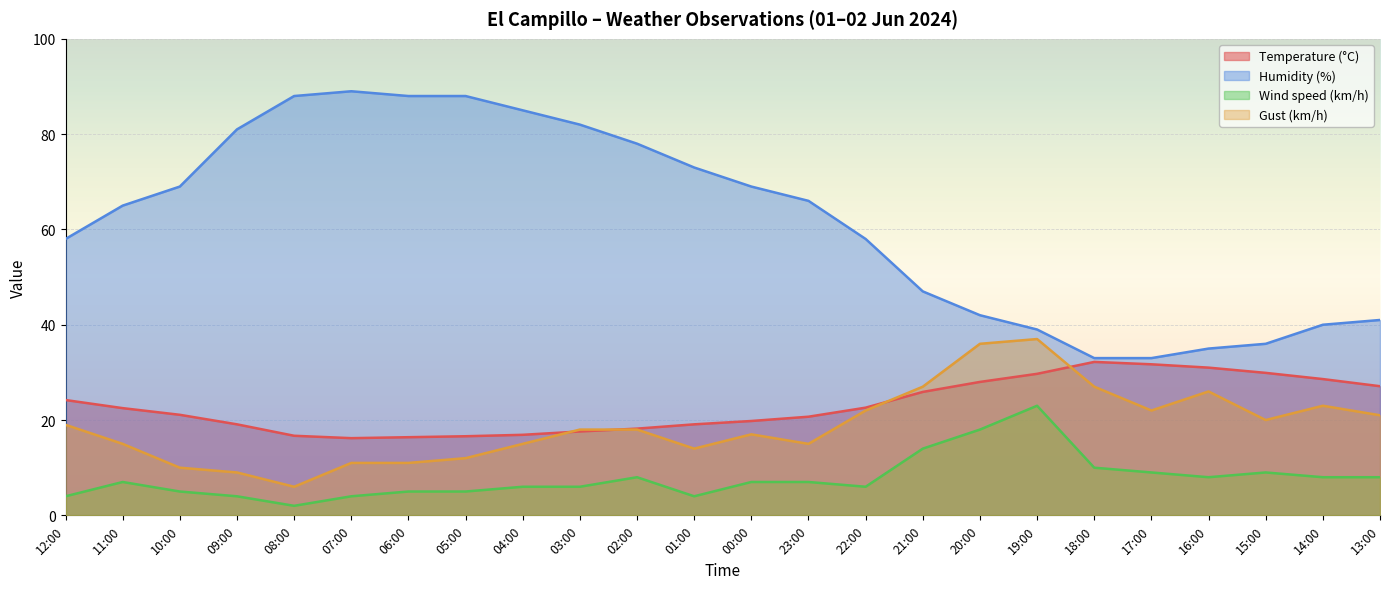

What value does the Gust (km/h) series have at 03:00?

18.0